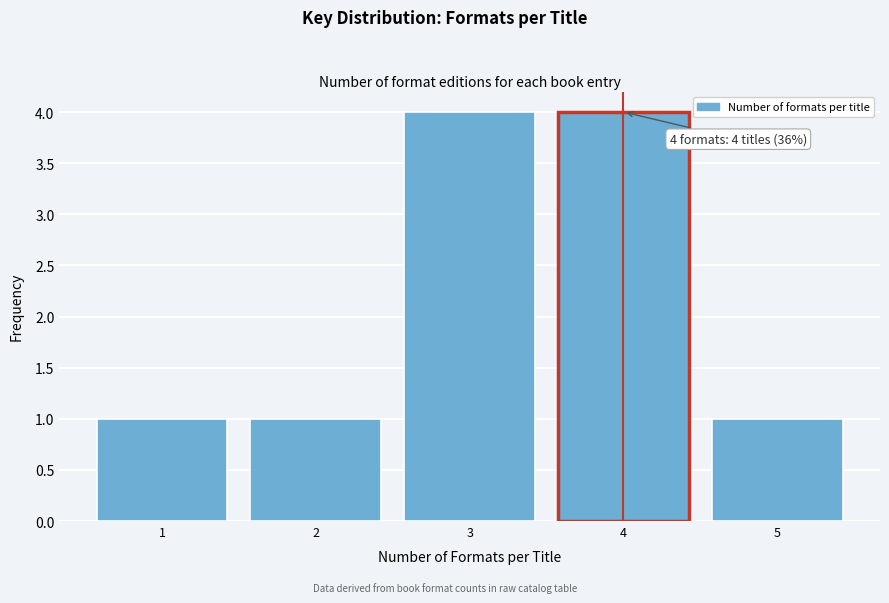

Reading left to right, what are all the values shown in this chart?

1=1	2=1	3=4	4=4	5=1